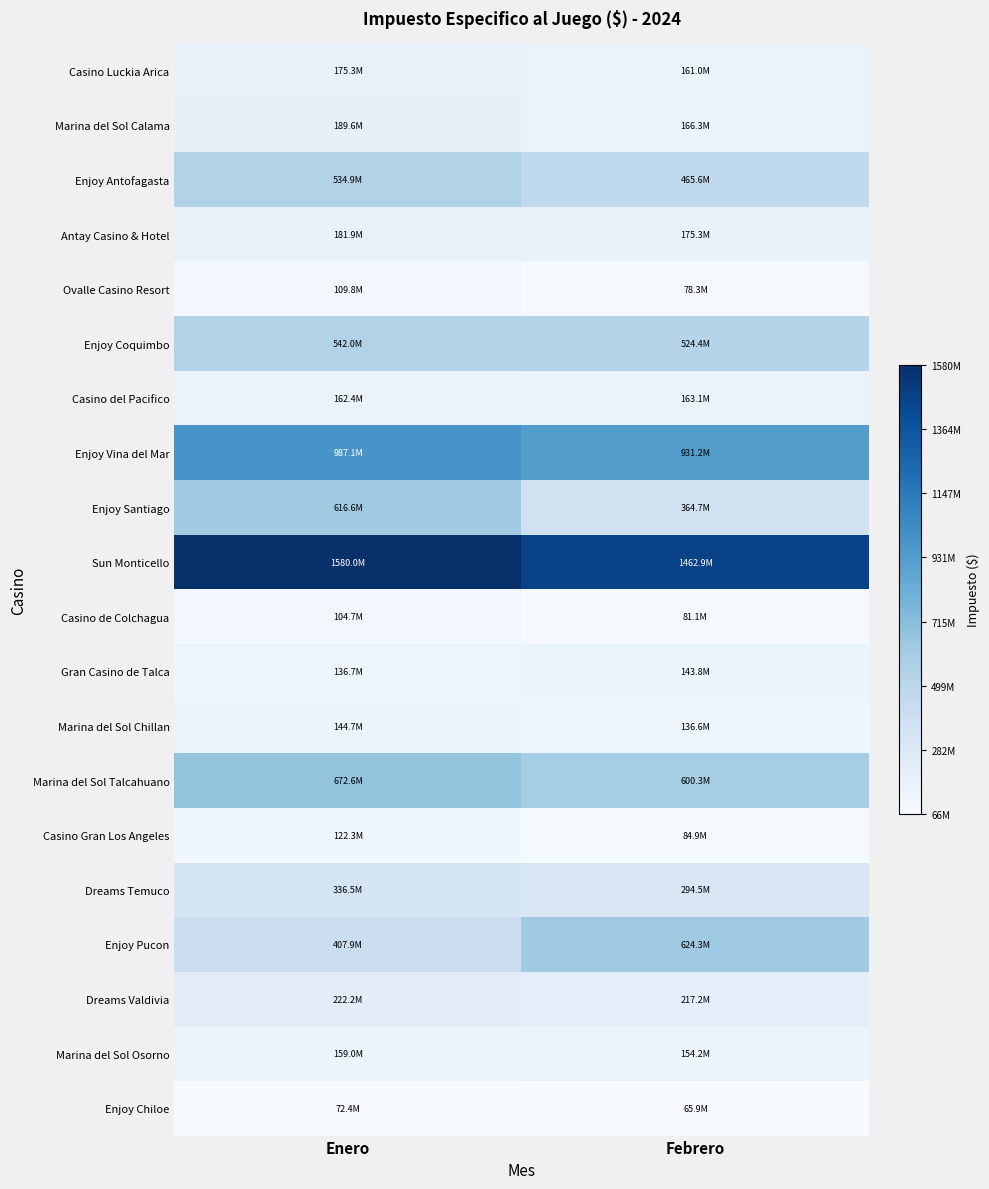

Rank the series at Febrero from highest to lowest value.

Sun Monticello, Enjoy Vina del Mar, Enjoy Pucon, Marina del Sol Talcahuano, Enjoy Coquimbo, Enjoy Antofagasta, Enjoy Santiago, Dreams Temuco, Dreams Valdivia, Antay Casino & Hotel, Marina del Sol Calama, Casino del Pacifico, Casino Luckia Arica, Marina del Sol Osorno, Gran Casino de Talca, Marina del Sol Chillan, Casino Gran Los Angeles, Casino de Colchagua, Ovalle Casino Resort, Enjoy Chiloe